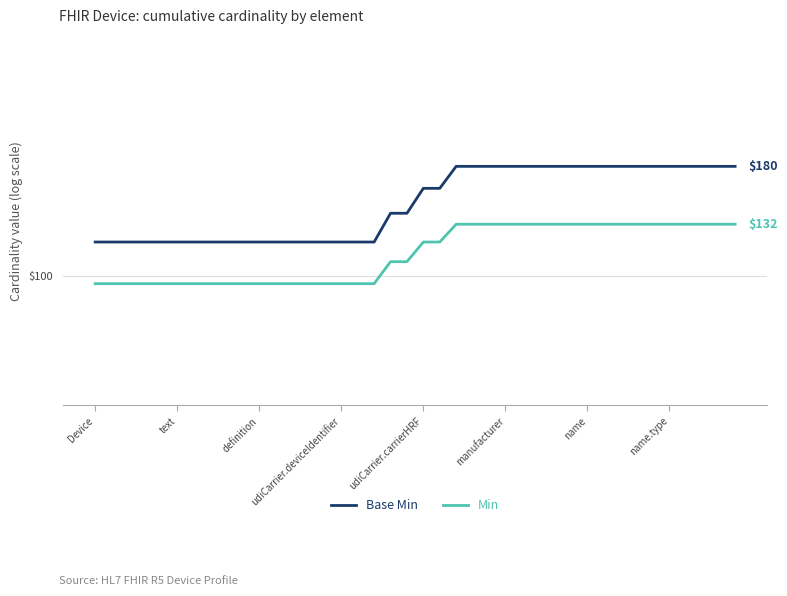

Reading right to left, extract all data points from this chart.

Base Min: 180	180	180	180	180	180	180	180	180	180	180	180	180	180	180	180	180	180	160	160	140	140	120	120	120	120	120	120	120	120	120	120	120	120	120	120	120	120	120	120
Min: 132	132	132	132	132	132	132	132	132	132	132	132	132	132	132	132	132	132	120	120	108	108	96	96	96	96	96	96	96	96	96	96	96	96	96	96	96	96	96	96